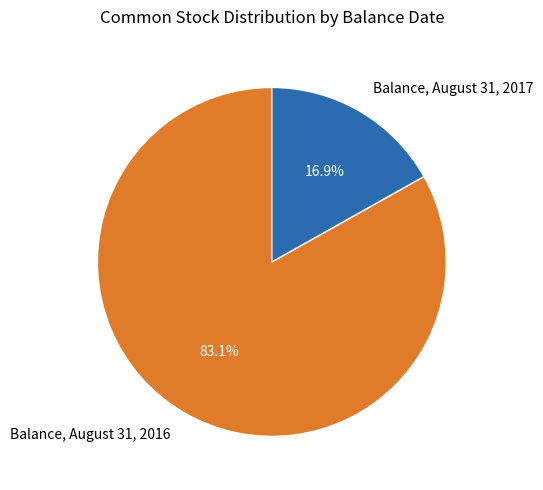

What is the smallest slice in the pie chart?

Balance, August 31, 2017